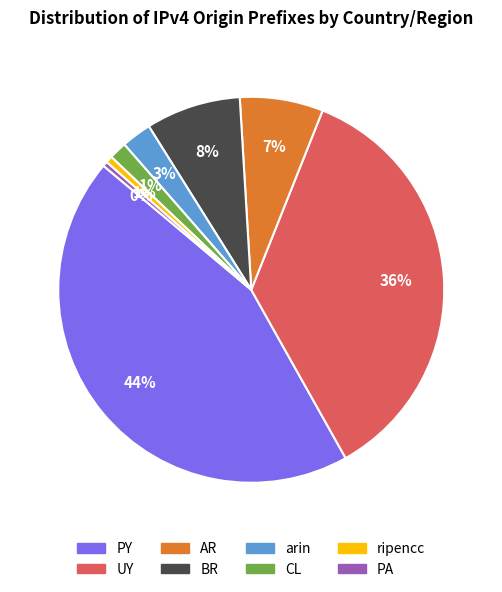

Is PY the majority of the pie?

No